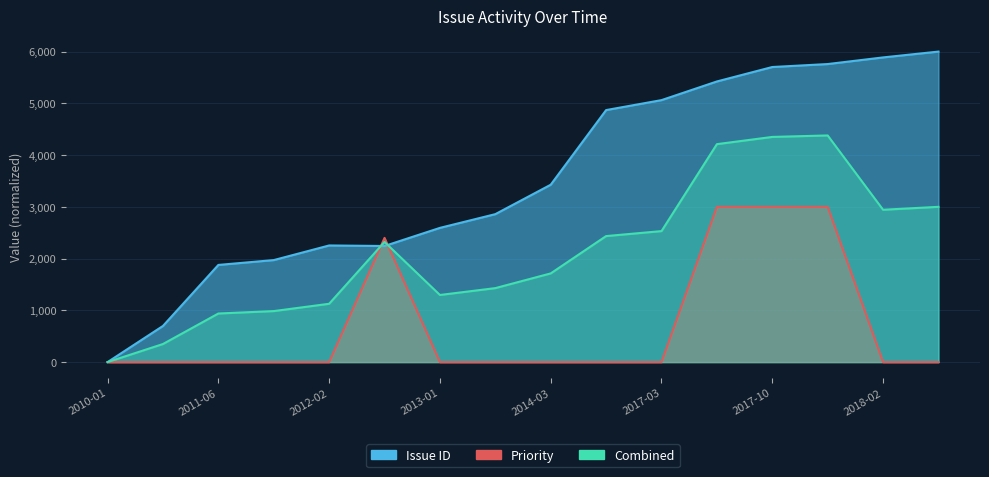

How many series are shown in this chart?

2